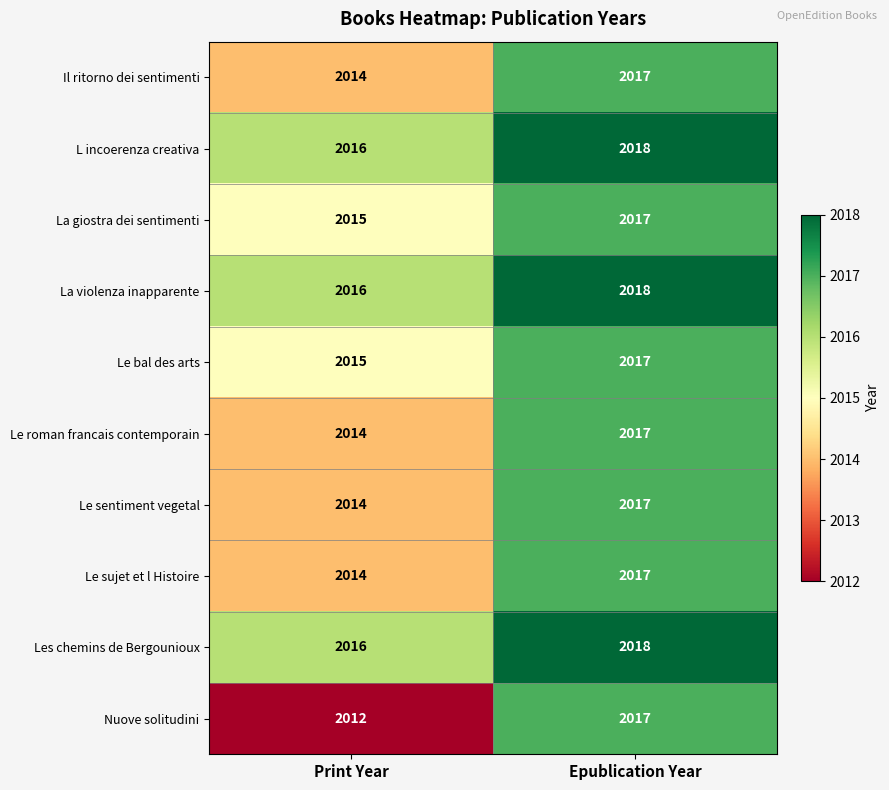

Reading left to right, extract all data points from this chart.

Il ritorno dei sentimenti: 2014	2017
L incoerenza creativa: 2016	2018
La giostra dei sentimenti: 2015	2017
La violenza inapparente: 2016	2018
Le bal des arts: 2015	2017
Le roman francais contemporain: 2014	2017
Le sentiment vegetal: 2014	2017
Le sujet et l Histoire: 2014	2017
Les chemins de Bergounioux: 2016	2018
Nuove solitudini: 2012	2017